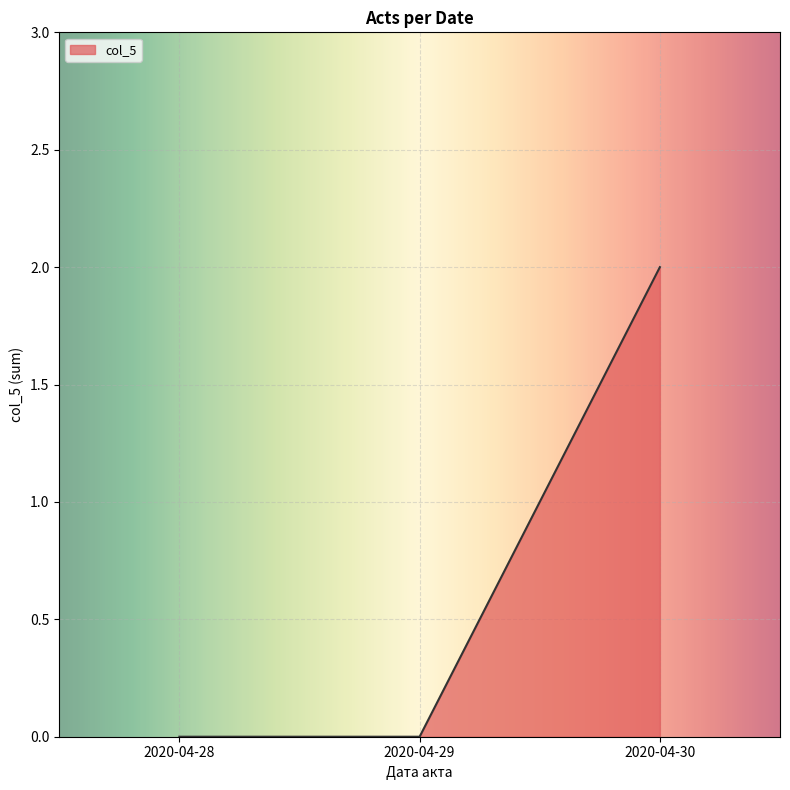

True or false: the data shows 0 at 2020-04-28.

True